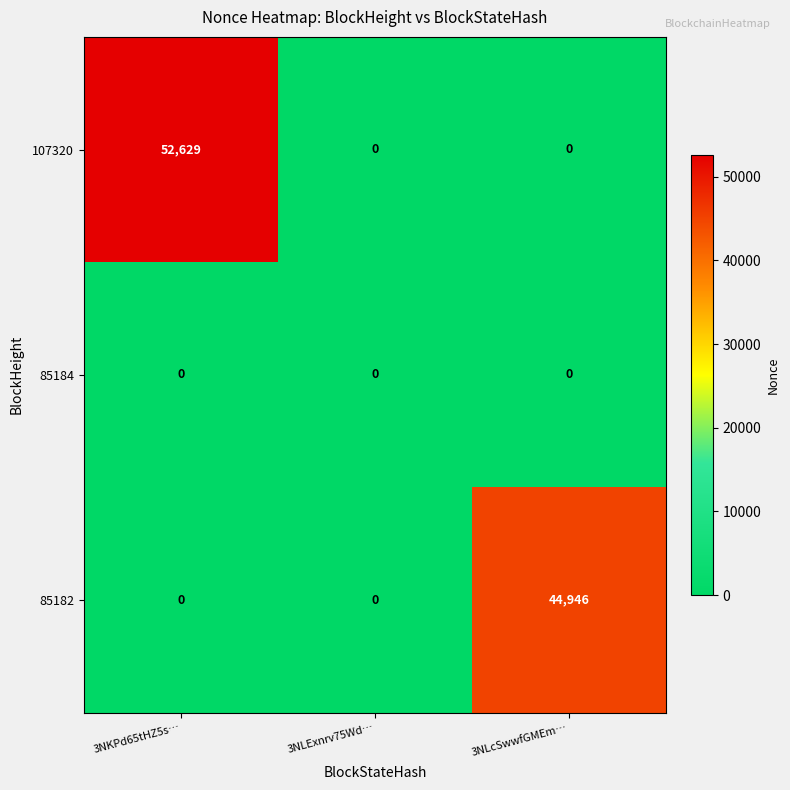

How many distinct data groups are displayed?

3